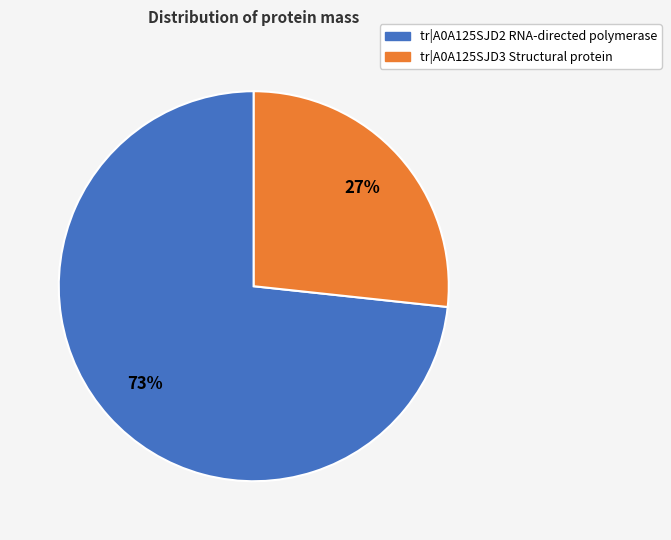

To the nearest percent, what percentage of the pie is tr|A0A125SJD3 Structural protein?

27%